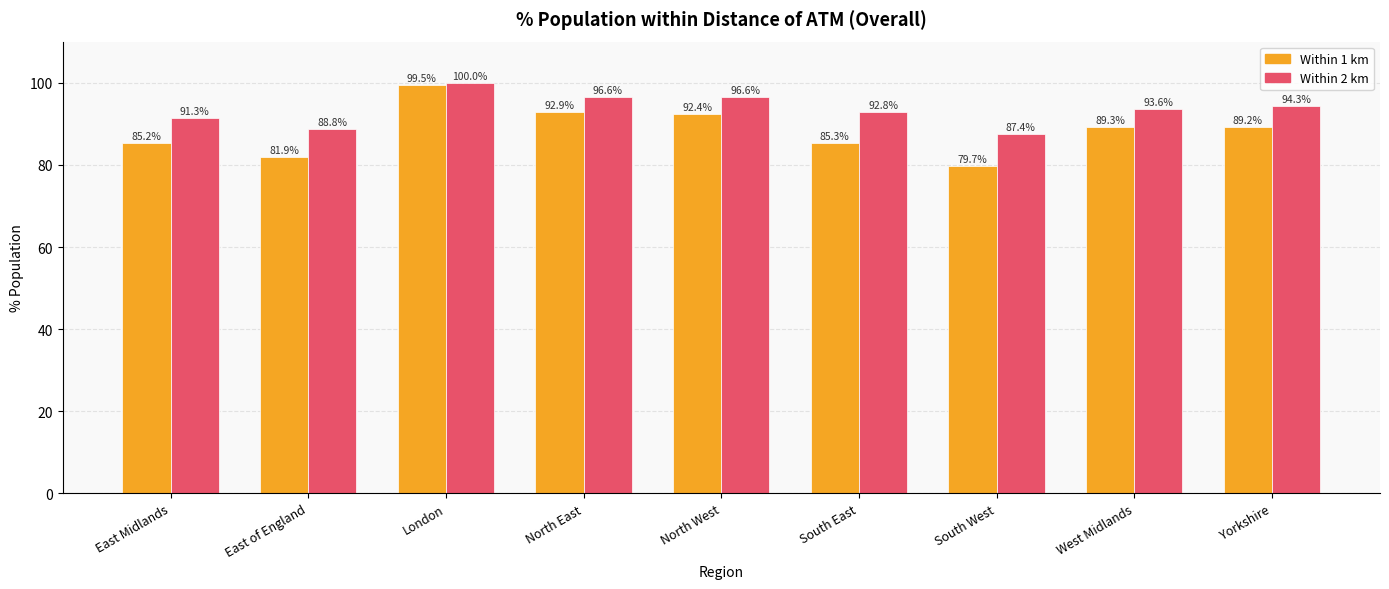

What is the smallest value displayed?

79.7